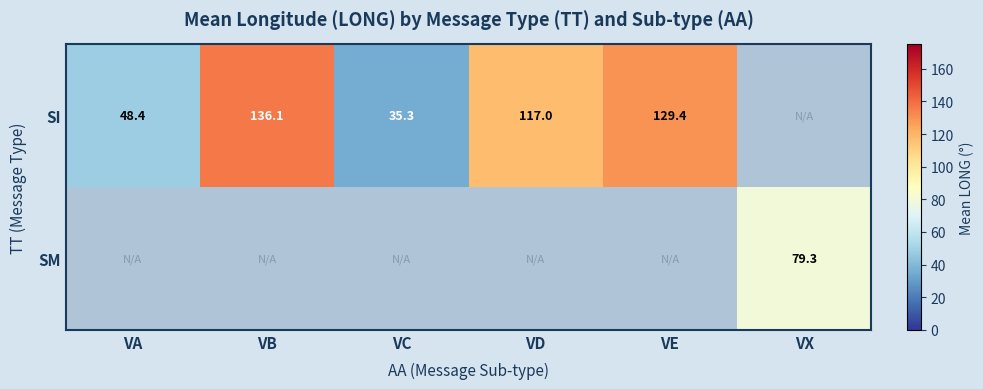

True or false: SI has a value of 55.3 at VE.

False